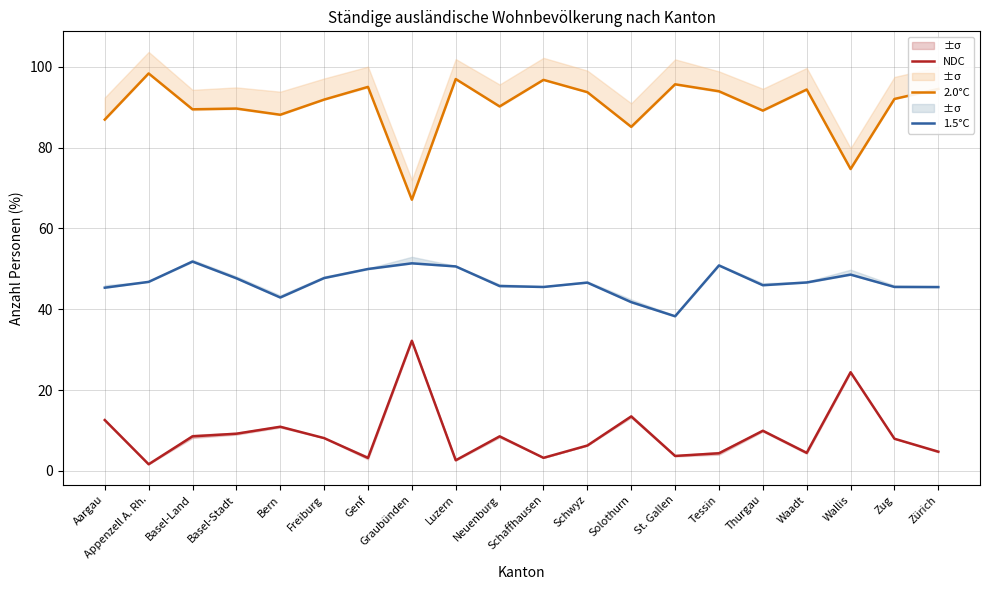

How many lines are shown in the chart?

3